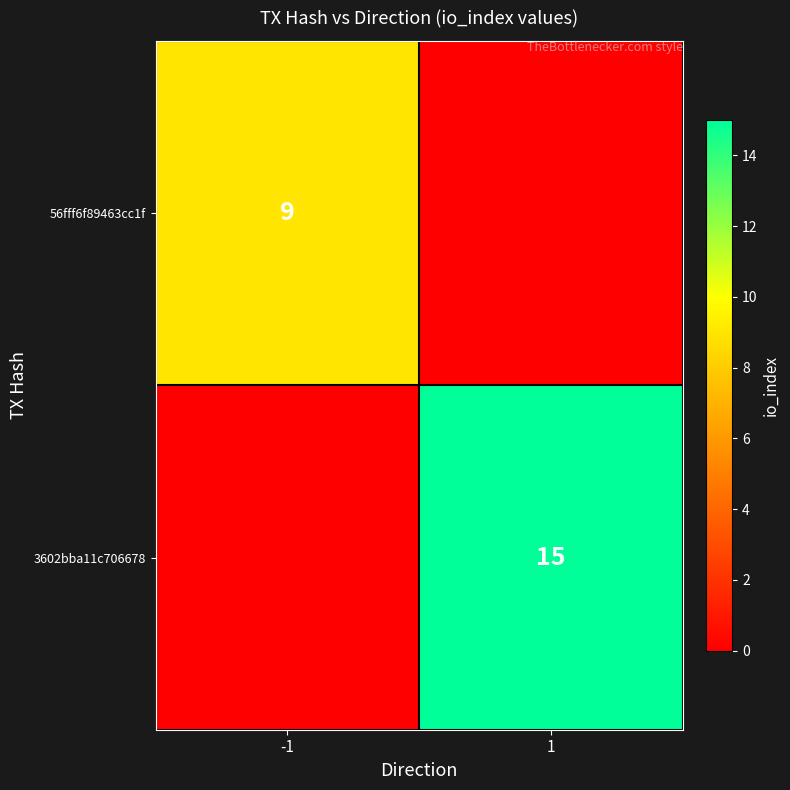

True or false: 56fff6f89463cc1f has a value of 9 at -1.

True